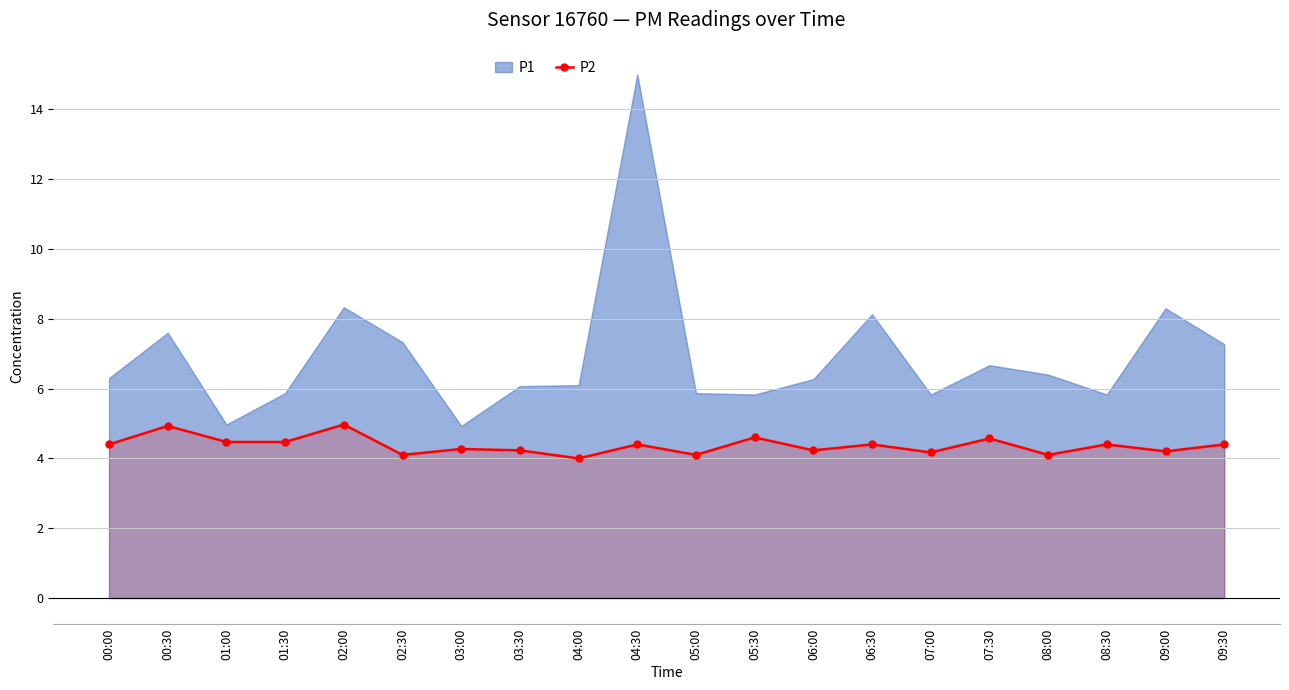

What is the maximum value for P2?

5.0